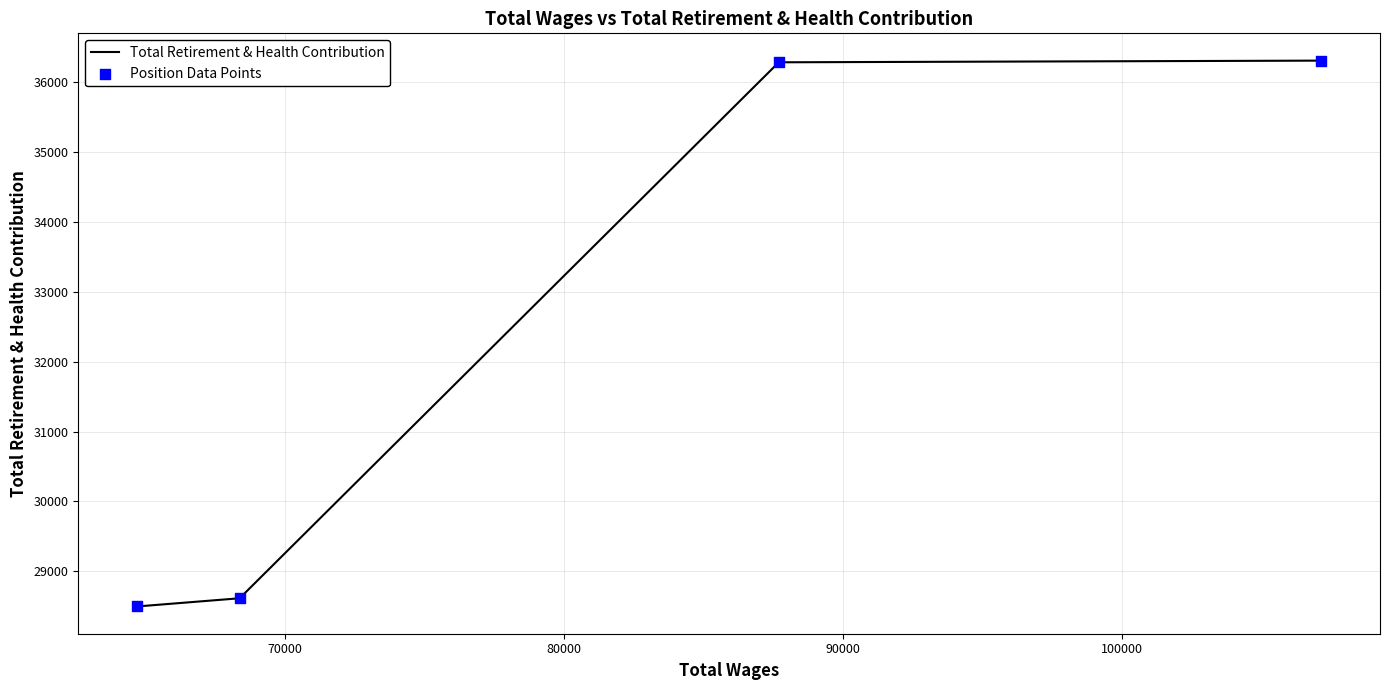

Which series contains the lowest Y value?

Total Retirement & Health Contribution